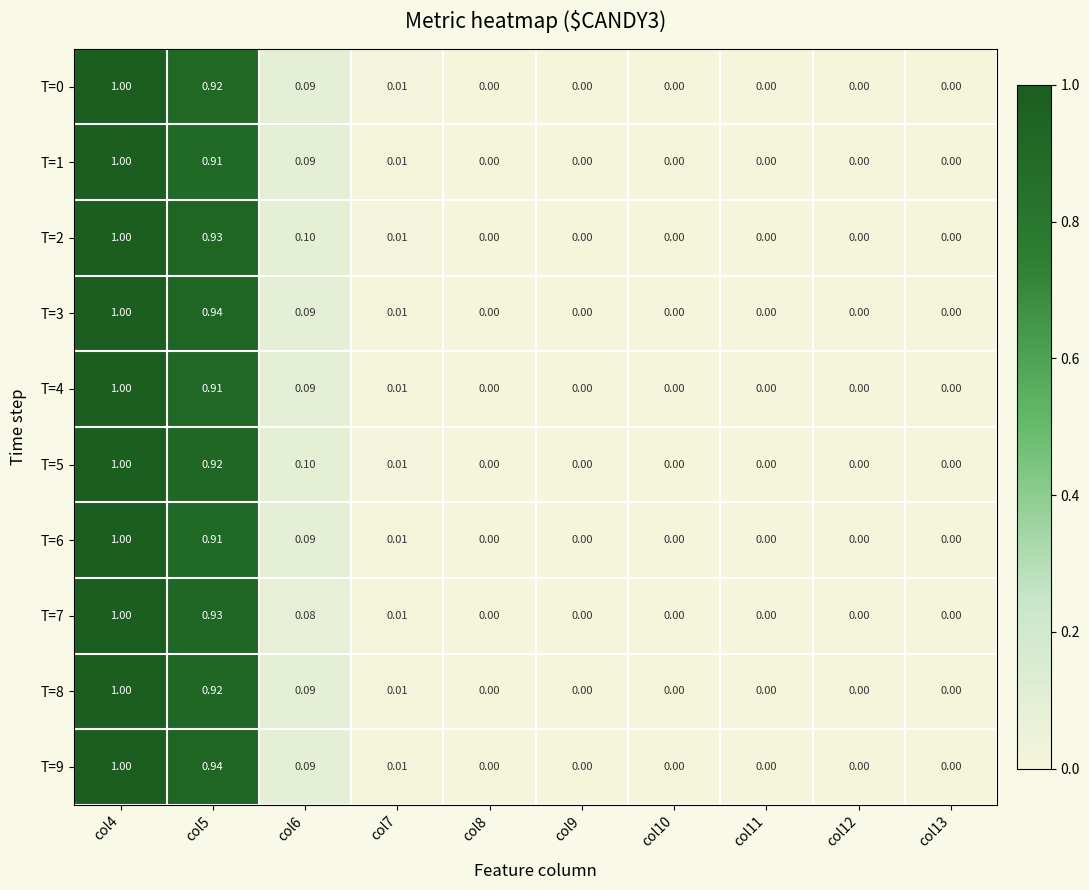

Is the value of T=6 at col4 greater than the value of T=0 at col10?

Yes